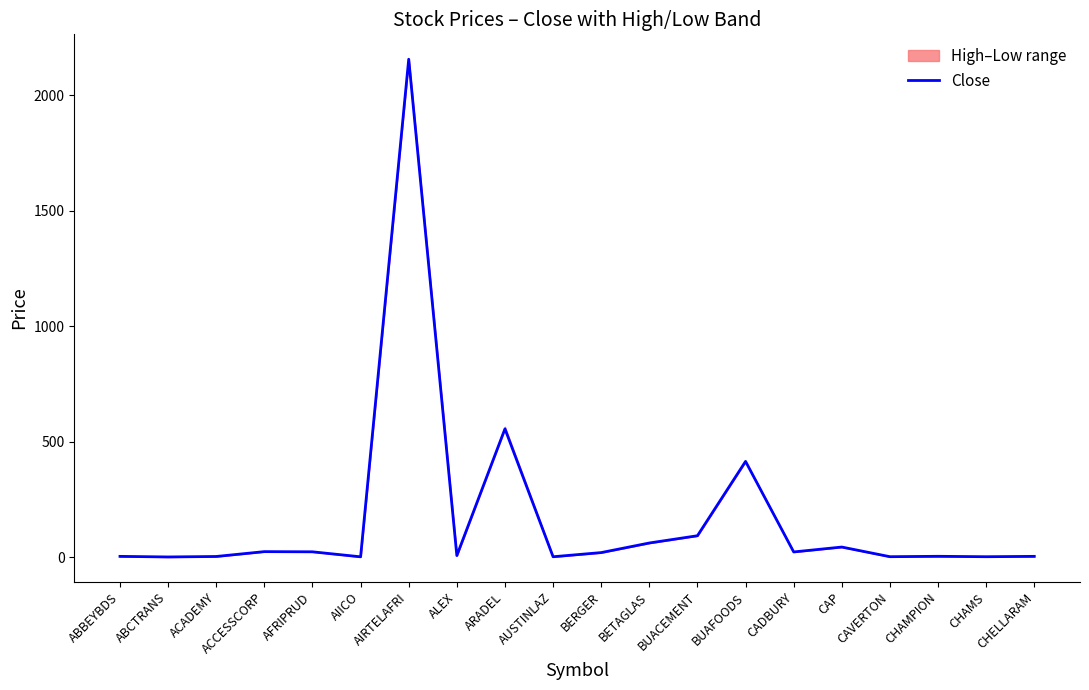

List the labels in order of value, largest first.

AIRTELAFRI, ARADEL, BUAFOODS, BUACEMENT, BETAGLAS, CAP, ACCESSCORP, AFRIPRUD, CADBURY, BERGER, ALEX, CHAMPION, CHELLARAM, ABBEYBDS, ACADEMY, CAVERTON, CHAMS, AUSTINLAZ, AIICO, ABCTRANS